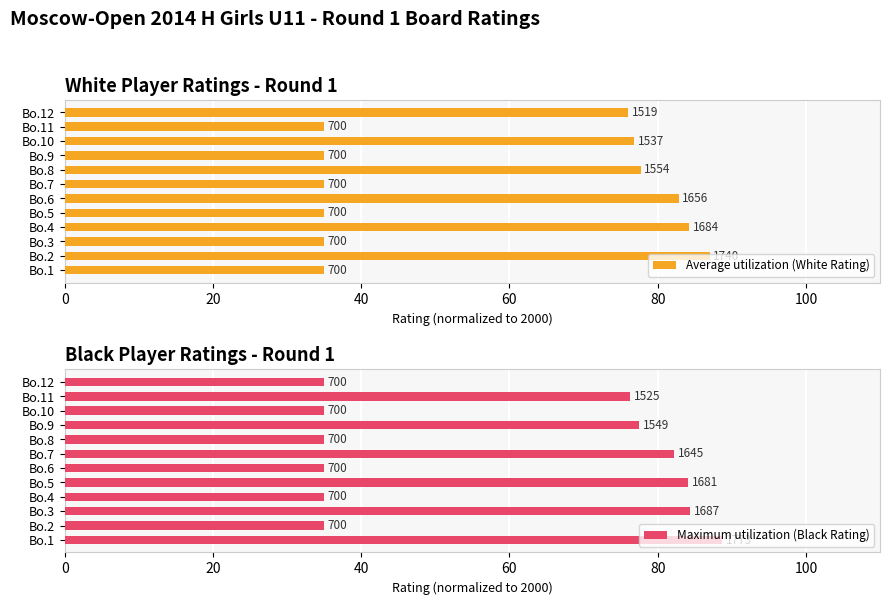

Reading right to left, transcribe all the data shown in this chart.

Average utilization (White Rating): 75.9	35.0	76.8	35.0	77.7	35.0	82.8	35.0	84.2	35.0	87.0	35.0
Maximum utilization (Black Rating): 35.0	76.2	35.0	77.5	35.0	82.2	35.0	84.0	35.0	84.4	35.0	88.6